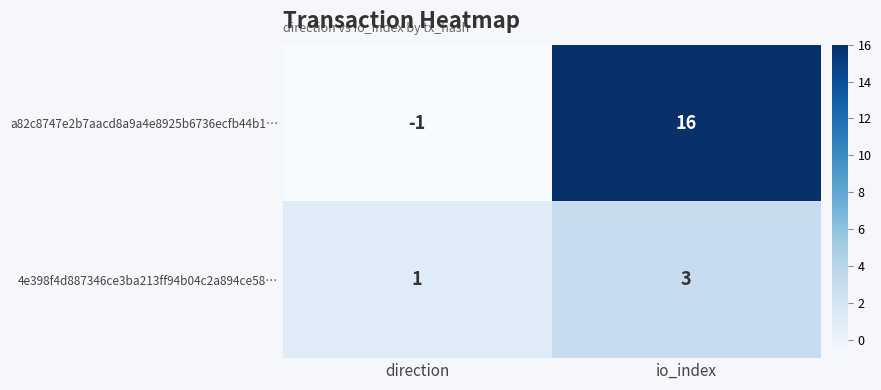

What is the highest value of the a82c8747e2b7aacd8a9a4e8925b6736ecfb44b1… series?

16